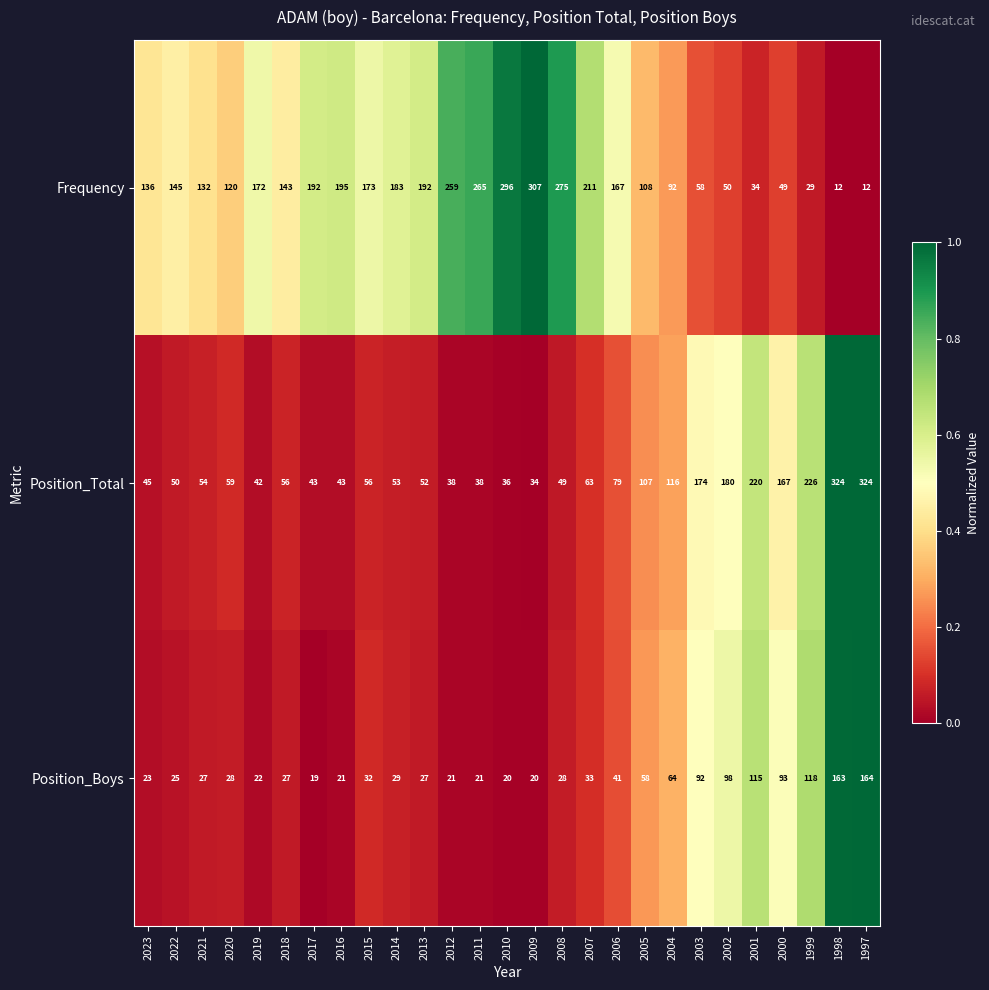

The Position_Boys series shows 211 at 1999. True or false?

False